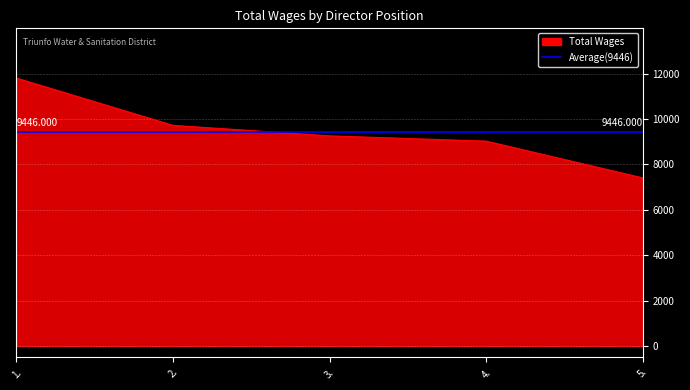

Read the value at 4..

9029